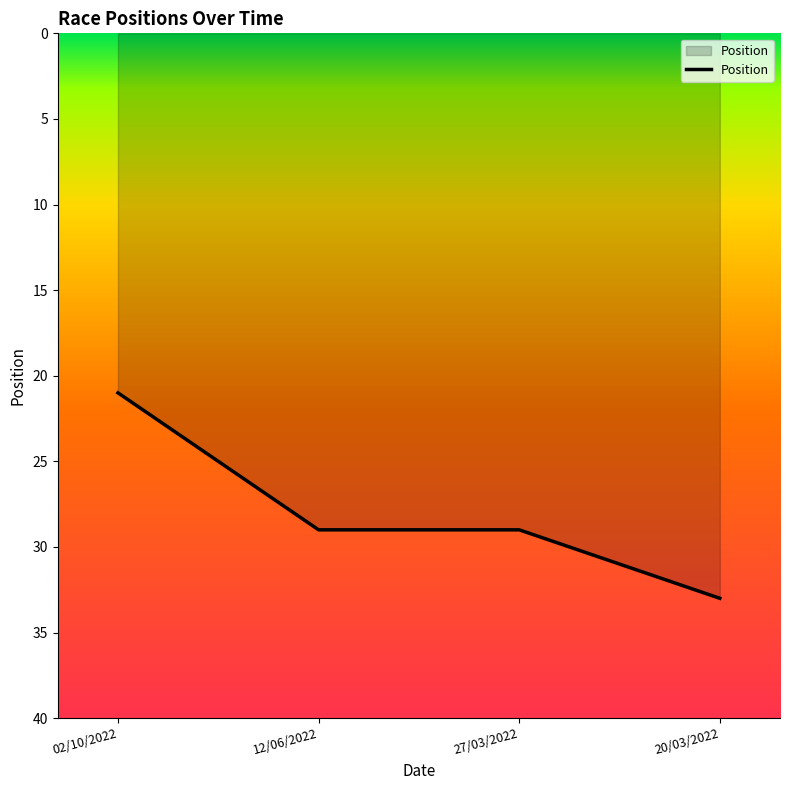

What position from the left is 12/06/2022?

2